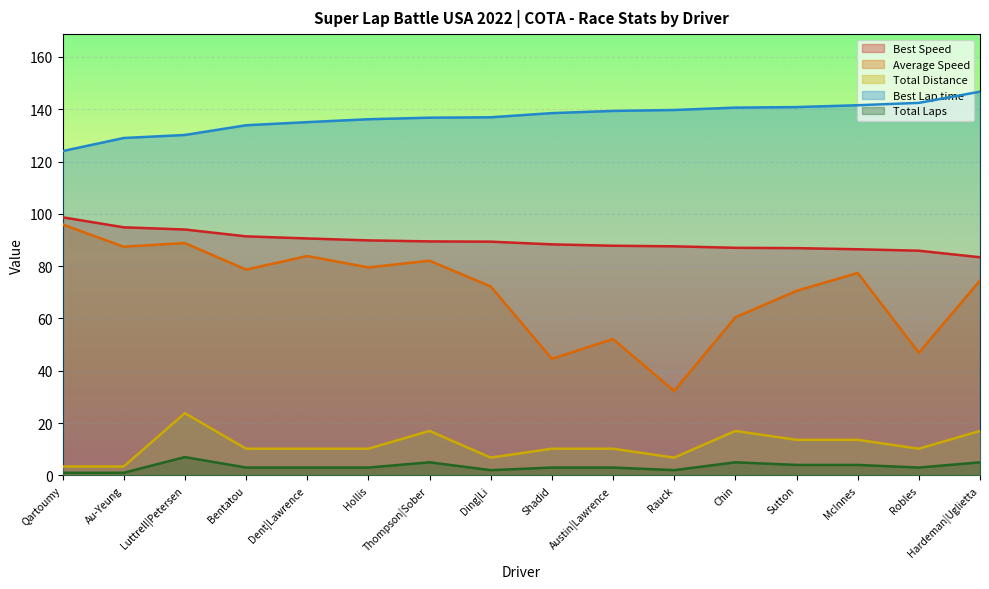

True or false: Total Laps and Best Lap time intersect in this chart.

False